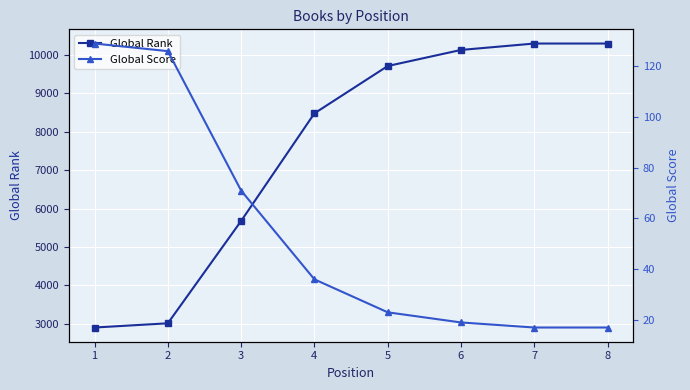

What are all the series names shown in the legend?

Global Rank, Global Score